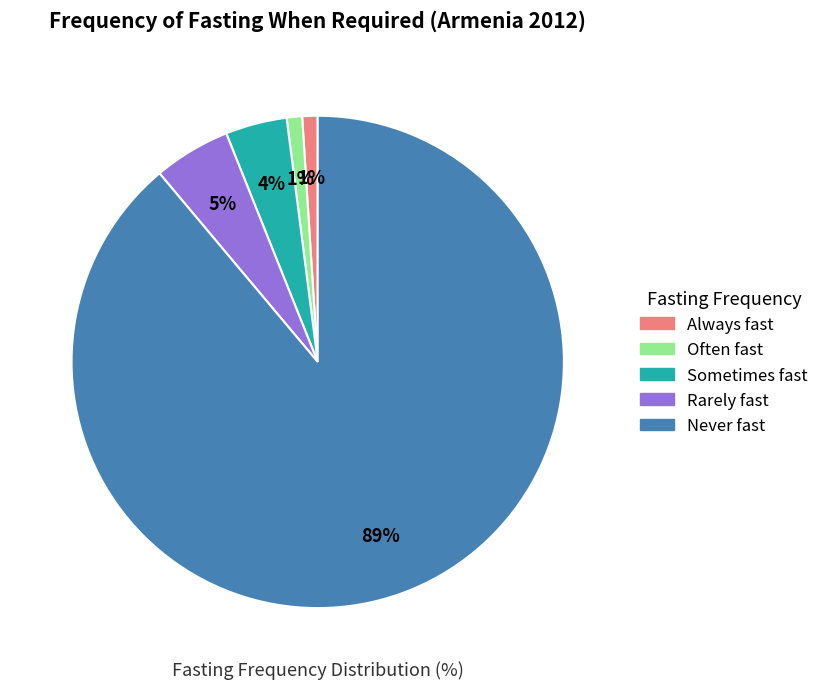

To the nearest percent, what is the average slice percentage?

20%